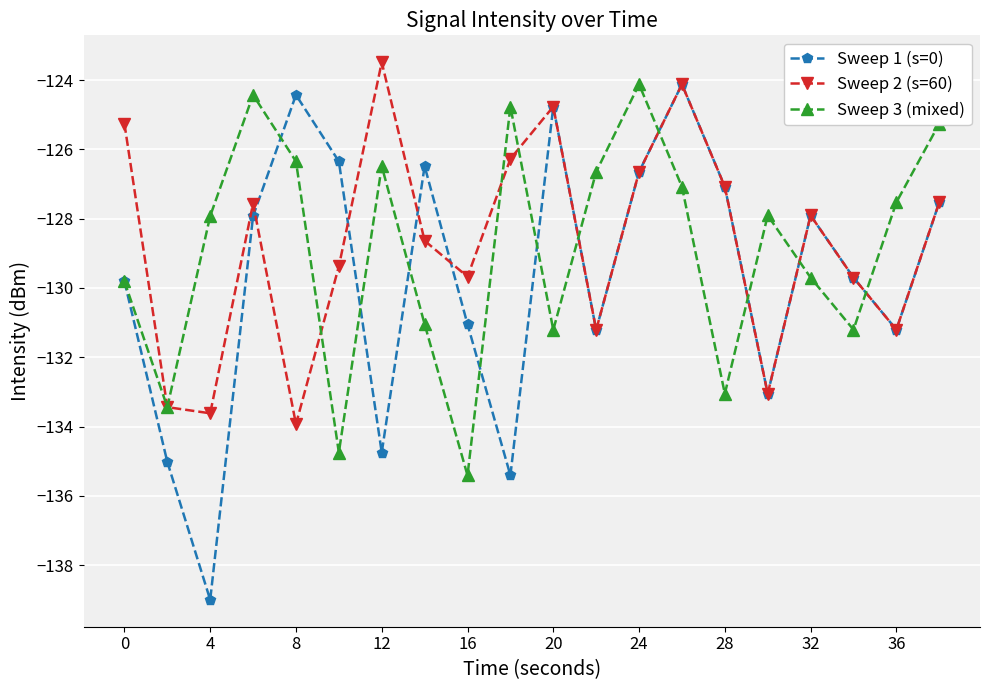

Which series has the widest spread of values?

Sweep 1 (s=0)